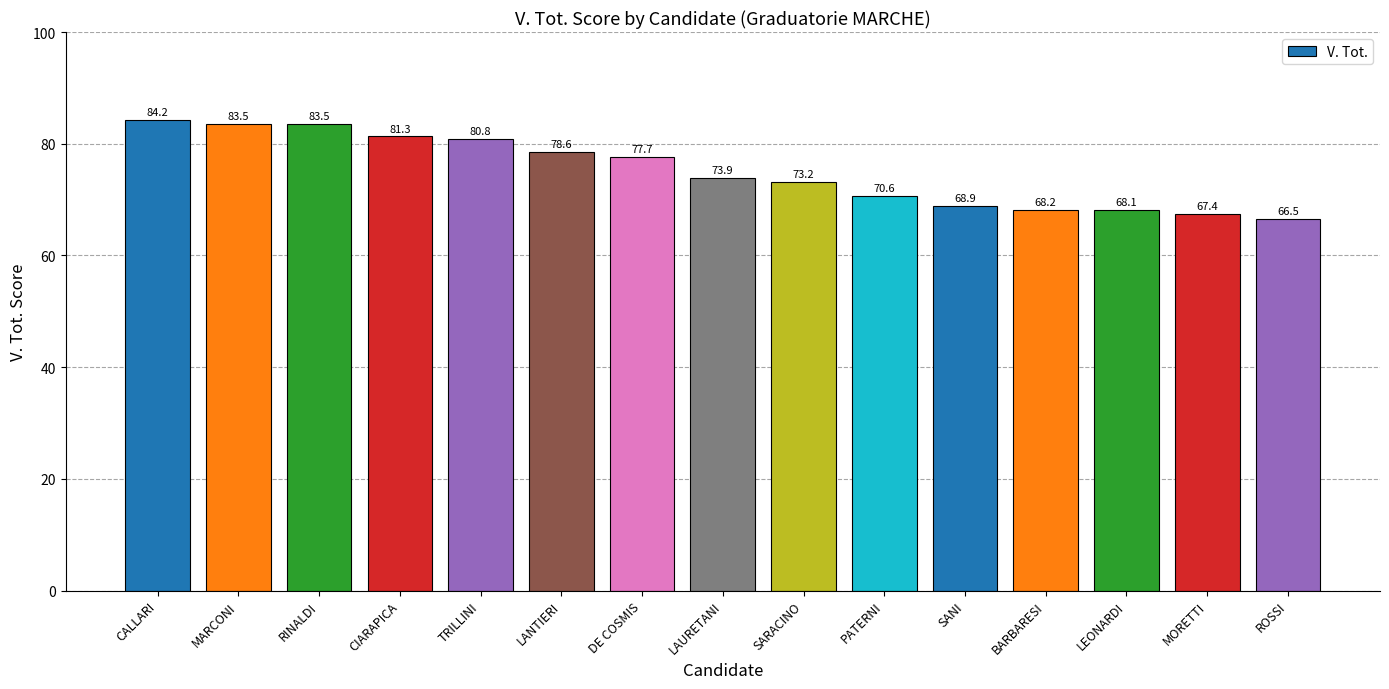

Where is the data nearest to the value 75?

LAURETANI